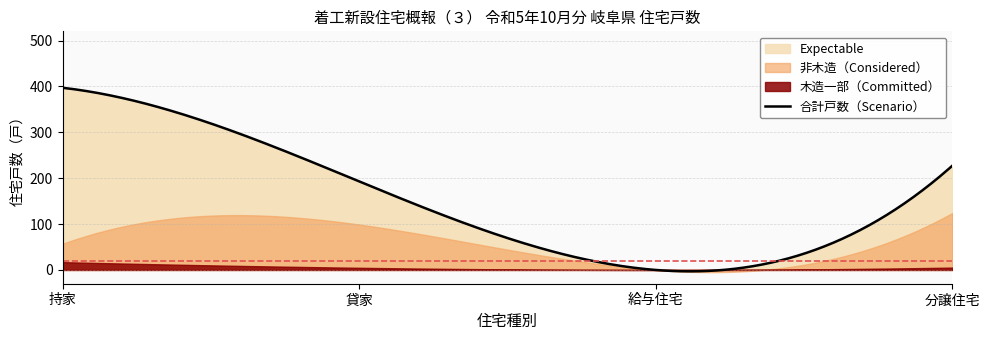

True or false: 貸家 and 持家 intersect in this chart.

False